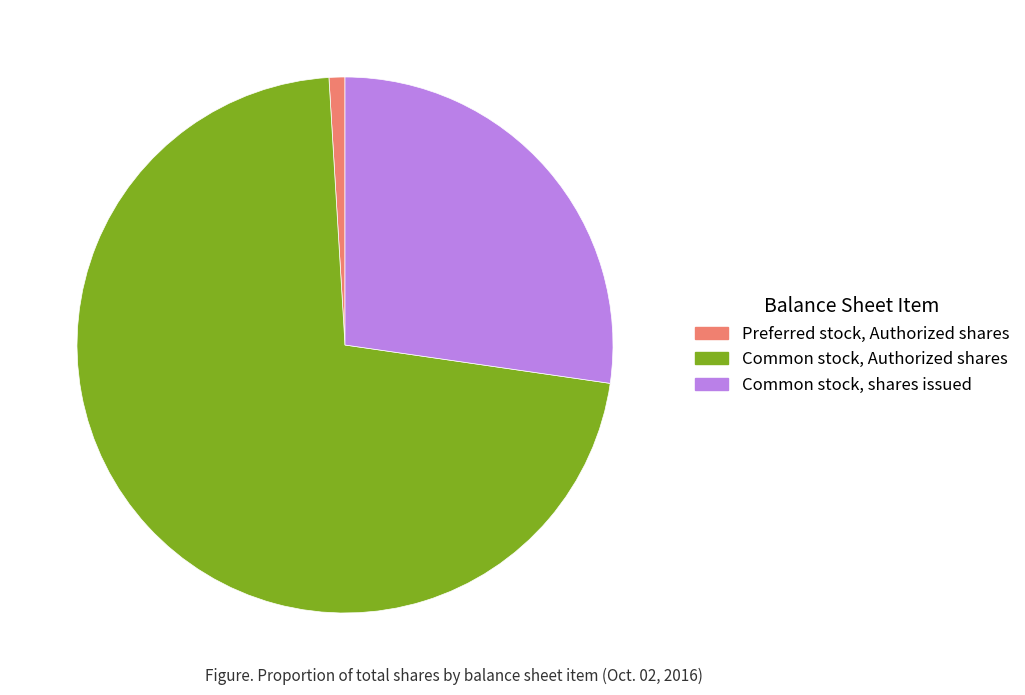

Between Preferred stock, Authorized shares and Common stock, shares issued, which is larger?

Common stock, shares issued